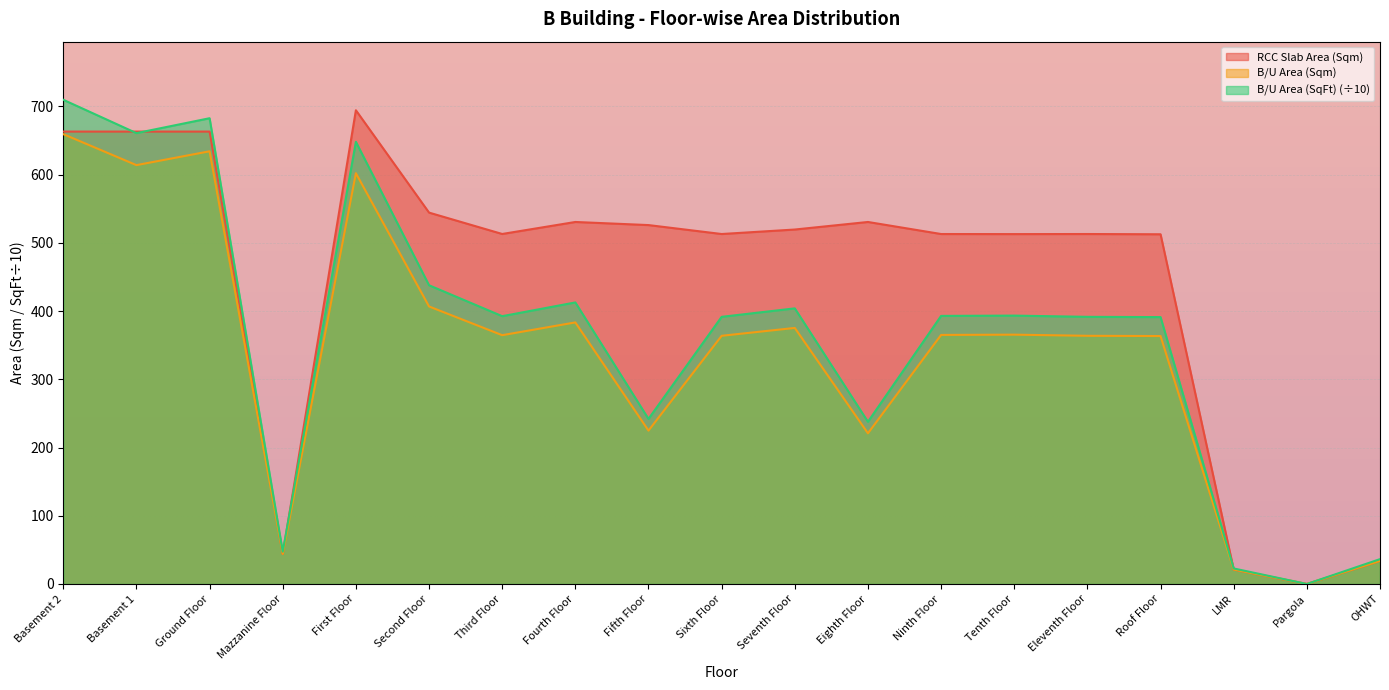

What is the greatest value displayed?

709.7